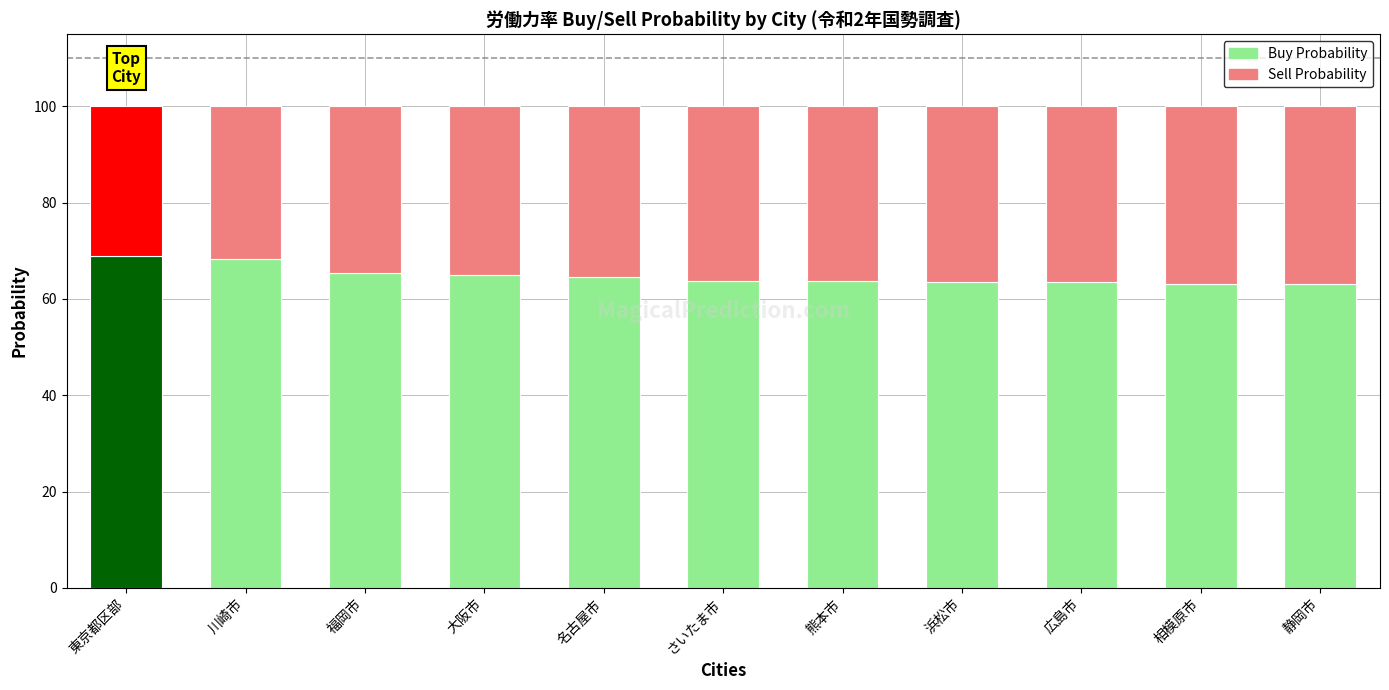

What is the highest value of the Buy Probability series?

69.0